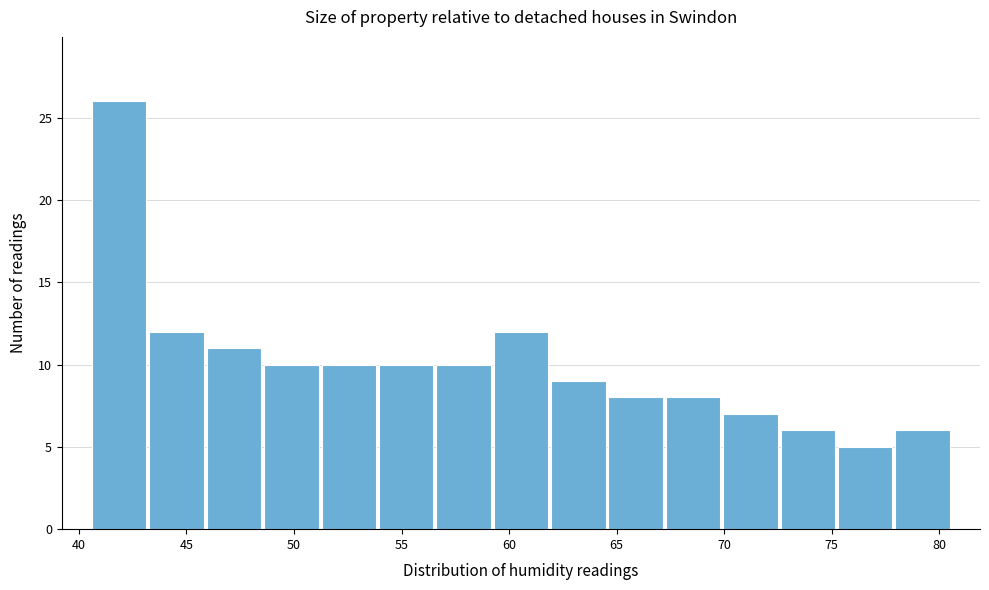

Reading left to right, list every bar in this chart as the range it spans on the x-axis followed by its height. Neither the bar edges nor the heights are printed on the chart, so give them approximately, as read against the axes.

40.5 to 43.0: 26
43.0 to 46.0: 12
46.0 to 48.5: 11
48.5 to 51.0: 10
51.0 to 54.0: 10
54.0 to 56.5: 10
56.5 to 59.0: 10
59.0 to 62.0: 12
62.0 to 64.5: 9
64.5 to 67.0: 8
67.0 to 70.0: 8
70.0 to 72.5: 7
72.5 to 75.0: 6
75.0 to 78.0: 5
78.0 to 80.5: 6